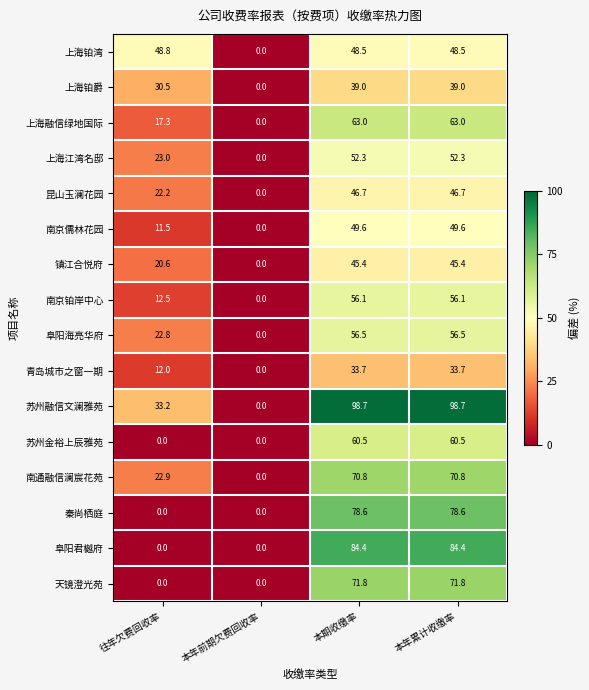

Is it true that 南京铂岸中心 equals 56.1 at 本年累计收缴率?

True